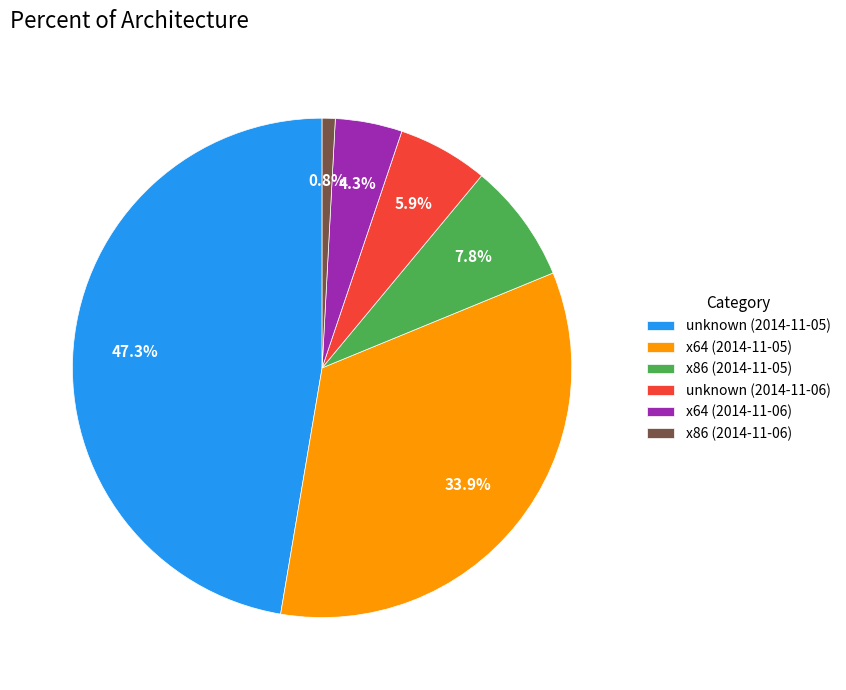

What percentage is NOT represented by unknown (2014-11-06)?

94.1%